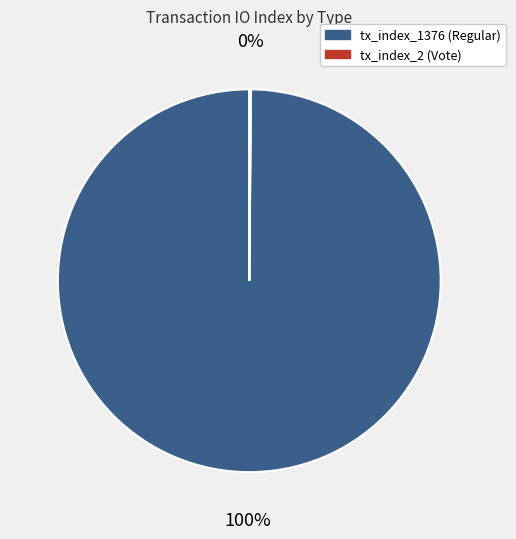

To the nearest percent, what is the average slice percentage?

50%